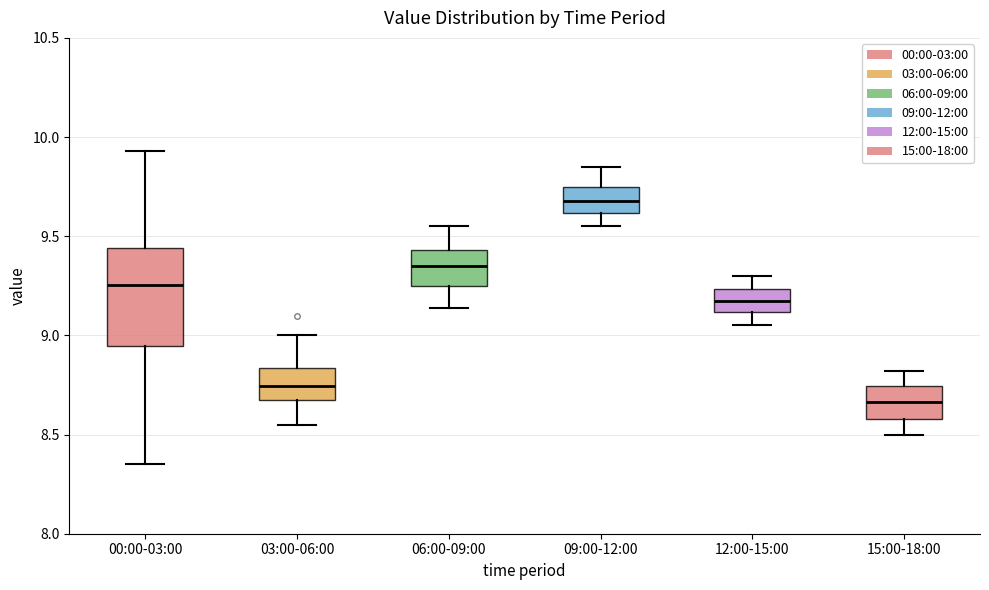

Comparing the boxes themselves (not the whiskers), which one is the tallest?

00:00-03:00